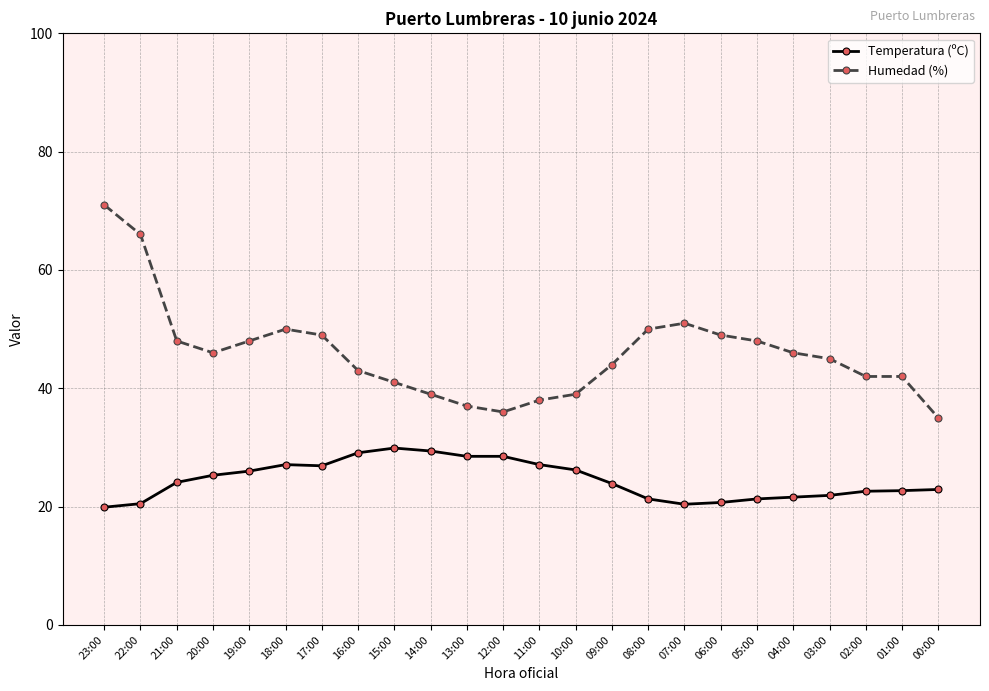

What is the greatest value displayed?

71.0